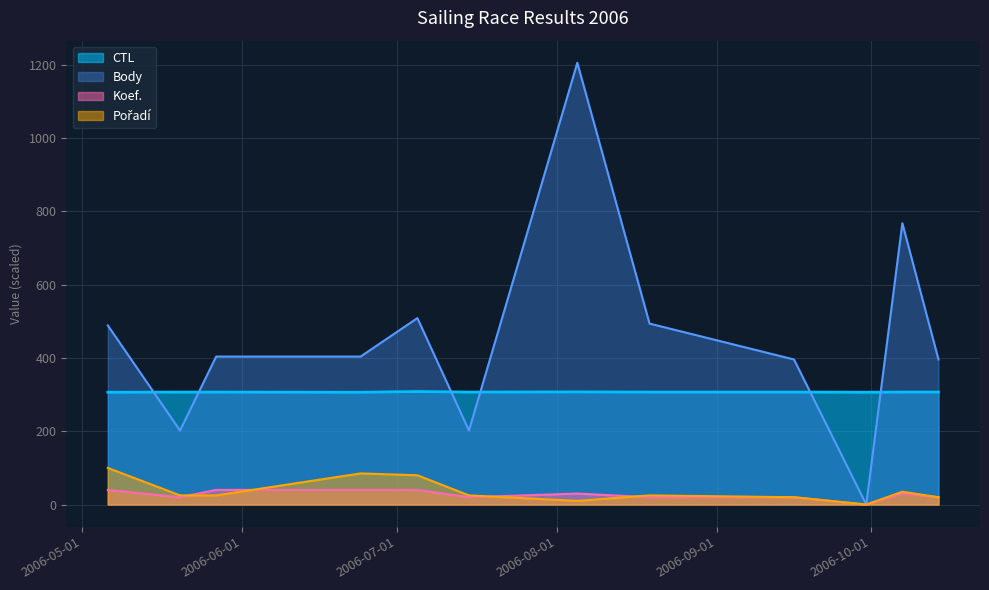

Reading left to right, transcribe all the data shown in this chart.

Body: 489.0	202.0	404.0	404.0	509.0	202.0	1206.0	494.0	396.0	0.0	768.0	396.0
Pořadí: 100.0	25.0	25.0	85.0	80.0	25.0	10.0	25.0	20.0	0.0	35.0	20.0
Koef.: 40.0	20.0	40.0	40.0	40.0	20.0	30.0	20.0	20.0	0.0	30.0	20.0
CTL: 306.5	307.0	307.0	306.6	308.6	307.0	307.5	307.1	307.1	306.7	307.1	307.1